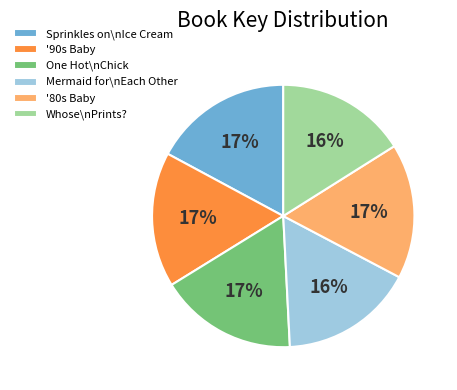

Between Sprinkles on\nIce Cream and Whose\nPrints?, which is larger?

Sprinkles on\nIce Cream